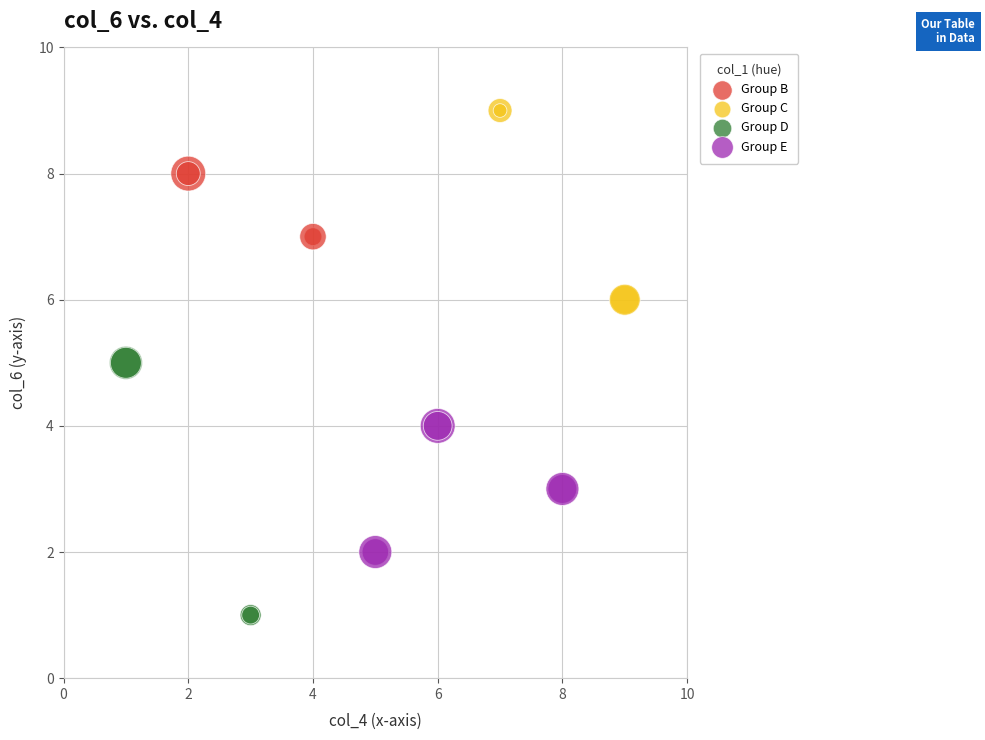

Which series contains the highest Y value?

Group C